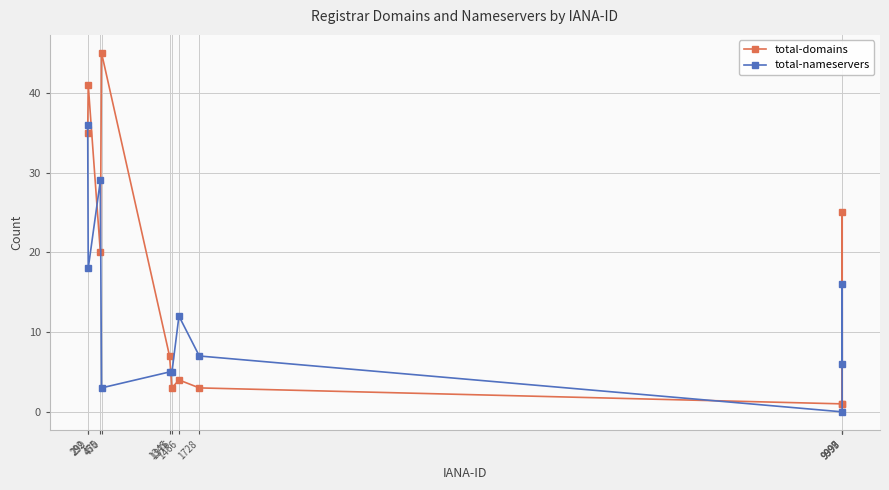

True or false: total-domains has a value of 42 at 9998.

False